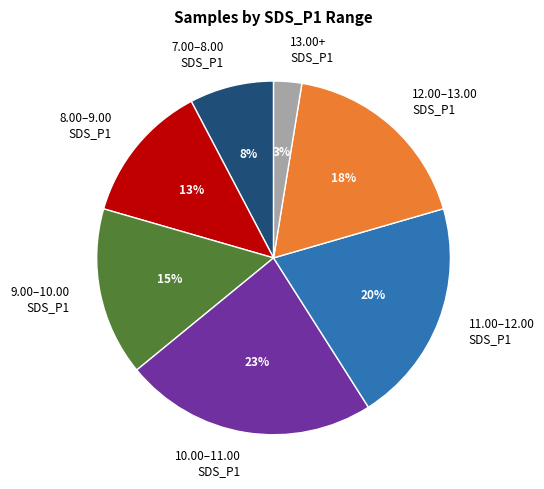

Which slice is the largest?

10.00–11.00 SDS_P1